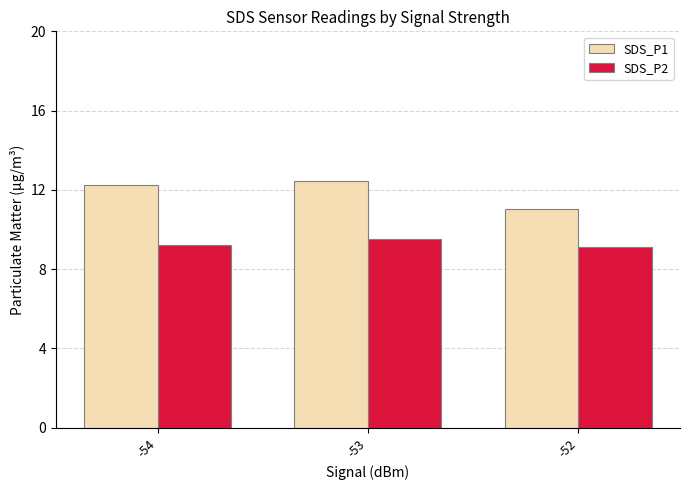

At which label is SDS_P1 closest to 11?

-52